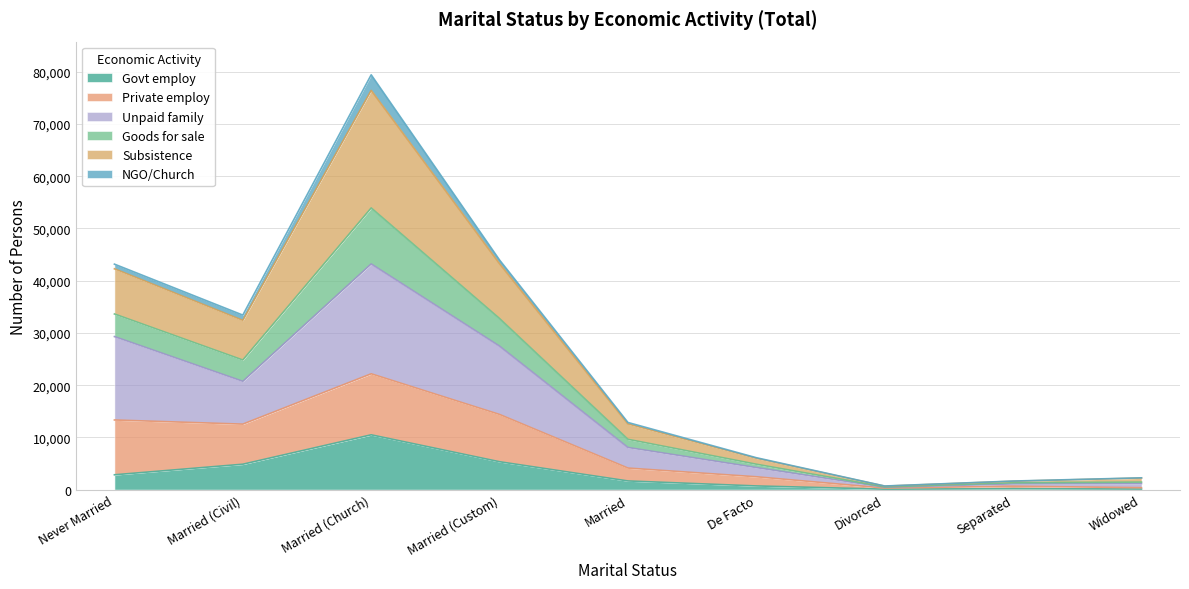

Does the chart have visible grid lines?

Yes